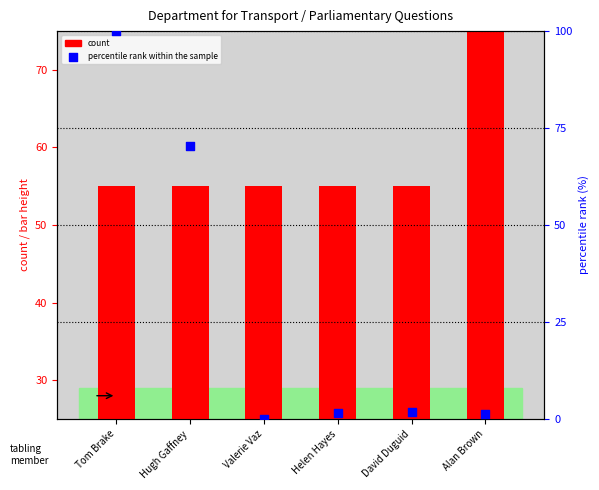

Which series has the widest spread of Y values?

percentile rank within the sample